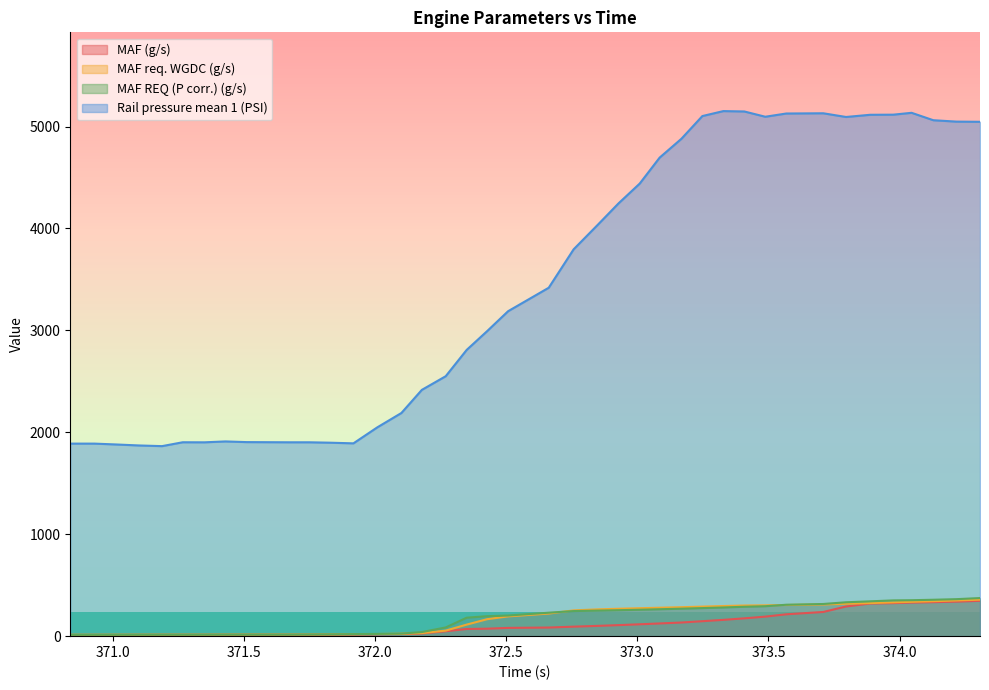

Reading right to left, list all the values displayed in this chart.

MAF (g/s): 347.0	338.8	333.5	329.6	324.0	320.5	291.1	237.3	214.4	191.7	174.8	159.9	146.8	133.8	124.7	116.5	108.2	100.9	93.3	84.6	81.1	73.3	70.4	48.0	26.9	21.4	19.1	16.8	15.4	14.4	14.2	14.1	13.9	13.3	13.2	13.2	12.8	12.5	12.3	12.1
MAF req. WGDC (g/s): 358.1	350.2	342.9	336.9	331.6	324.4	317.8	310.6	305.6	302.5	300.7	295.6	289.9	284.2	279.1	274.2	268.9	262.9	252.9	221.6	194.1	166.4	113.3	54.5	30.2	23.3	20.9	18.7	16.9	15.8	15.3	15.2	15.0	14.4	14.4	14.4	14.2	13.8	13.5	13.4
MAF REQ (P corr.) (g/s): 373.9	363.0	357.2	352.7	350.9	341.8	332.4	315.7	308.2	293.8	288.6	281.6	275.4	269.8	264.1	259.3	254.7	250.9	246.2	230.2	202.4	195.9	181.1	85.5	40.2	25.2	22.2	20.2	17.7	16.3	15.1	15.1	15.1	14.6	14.1	14.3	14.2	13.8	13.5	13.3
Rail pressure mean 1 (PSI): 5047.0	5048.8	5062.4	5135.2	5116.9	5115.8	5094.3	5130.6	5128.3	5096.6	5148.3	5152.0	5103.3	4880.2	4695.5	4440.8	4246.1	4036.4	3795.9	3418.8	3188.5	2993.0	2808.8	2550.6	2416.6	2189.8	2048.8	1891.9	1898.3	1902.3	1902.3	1904.1	1910.7	1902.0	1902.6	1864.6	1871.3	1881.4	1889.3	1889.3